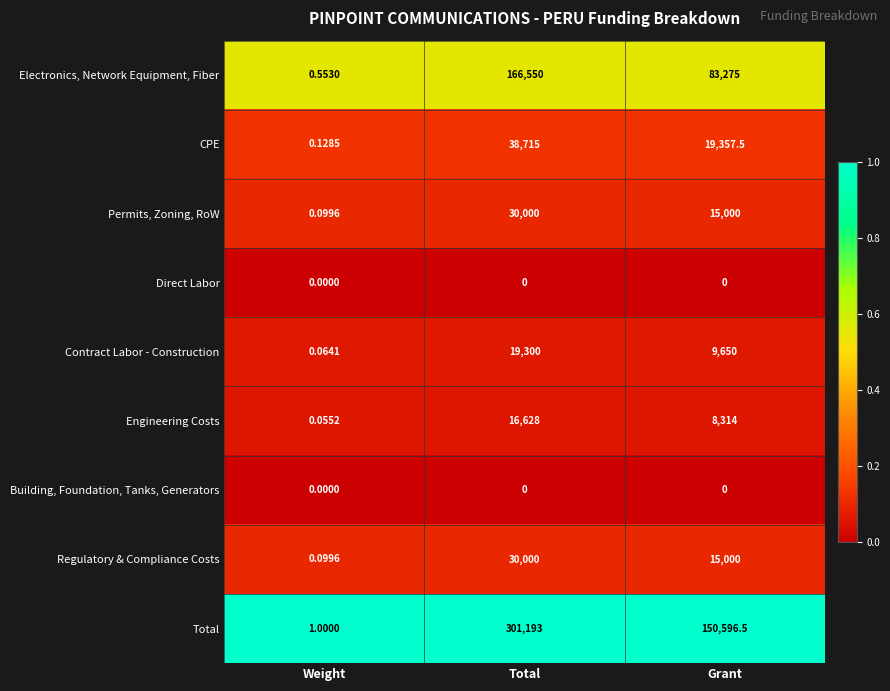

Which series changed the most between Total and Grant?

Total